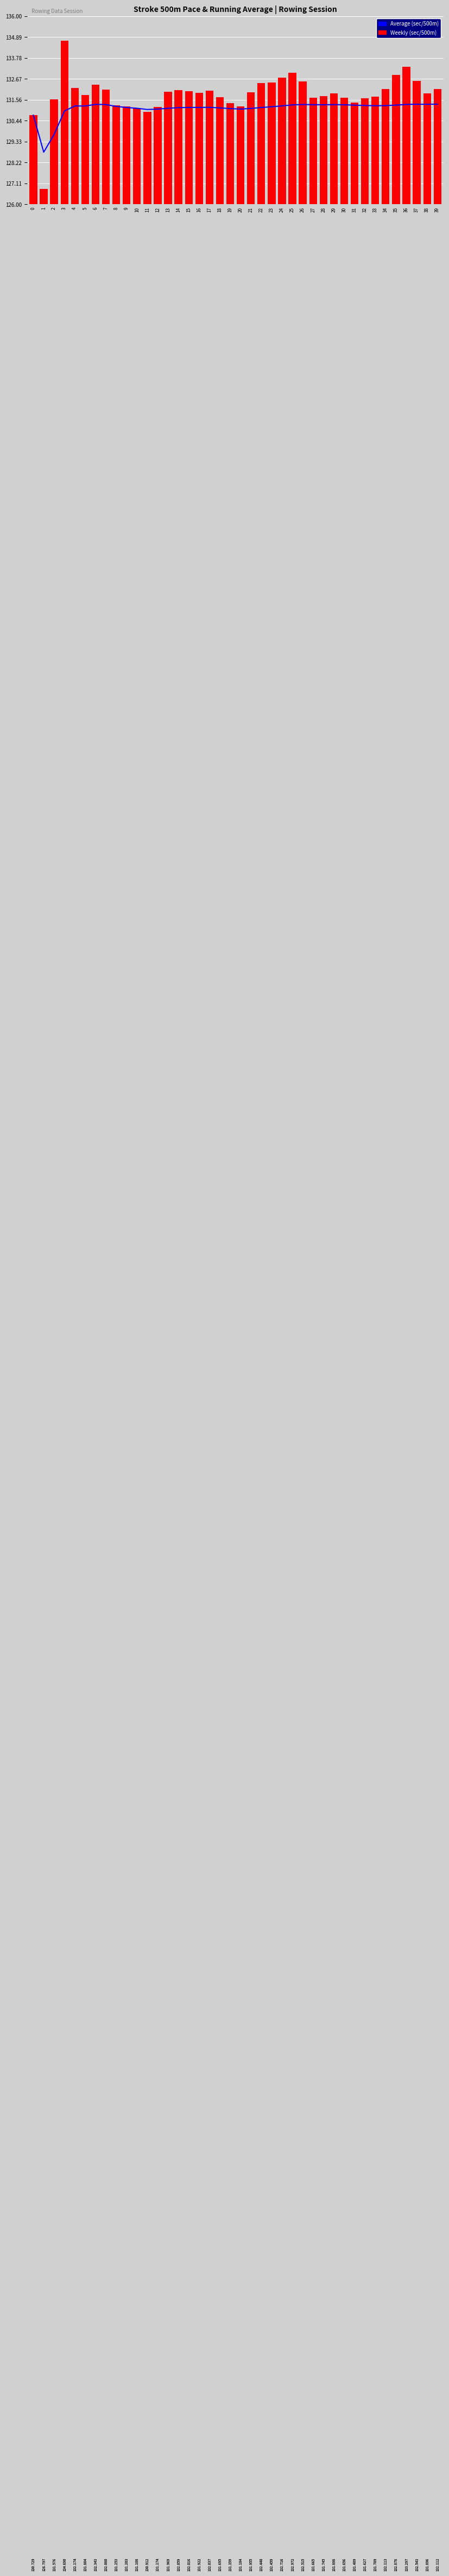

Reading left to right, transcribe all the data shown in this chart.

Running Average: 0=130.7	1=128.8	2=129.7	3=130.9	4=131.2	5=131.2	6=131.3	7=131.3	8=131.2	9=131.1	10=131.1	11=131.0	12=131.1	13=131.1	14=131.1	15=131.1	16=131.1	17=131.1	18=131.1	19=131.1	20=131.1	21=131.1	22=131.1	23=131.2	24=131.2	25=131.3	26=131.3	27=131.3	28=131.3	29=131.3	30=131.3	31=131.3	32=131.2	33=131.2	34=131.2	35=131.3	36=131.3	37=131.3	38=131.3	39=131.3
Weekly Pace (sec/500m): 0=130.7	1=126.8	2=131.6	3=134.7	4=132.2	5=131.8	6=132.3	7=132.1	8=131.3	9=131.2	10=131.1	11=130.9	12=131.2	13=132.0	14=132.1	15=132.0	16=131.9	17=132.0	18=131.7	19=131.4	20=131.2	21=132.0	22=132.4	23=132.5	24=132.7	25=133.0	26=132.5	27=131.7	28=131.7	29=131.9	30=131.7	31=131.4	32=131.6	33=131.7	34=132.1	35=132.9	36=133.3	37=132.5	38=131.9	39=132.1